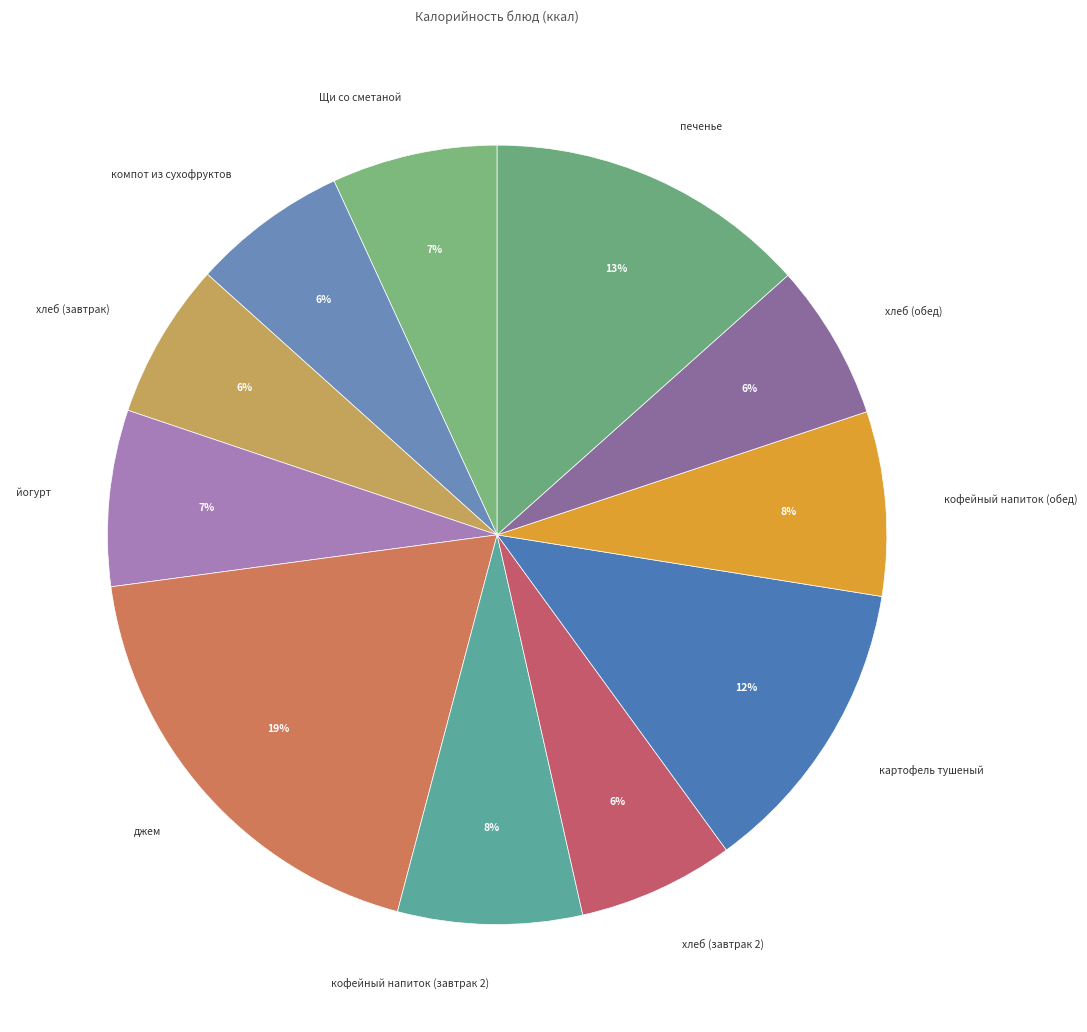

Approximately how many times larger is the value at хлеб (завтрак) compared to печенье?

0.5